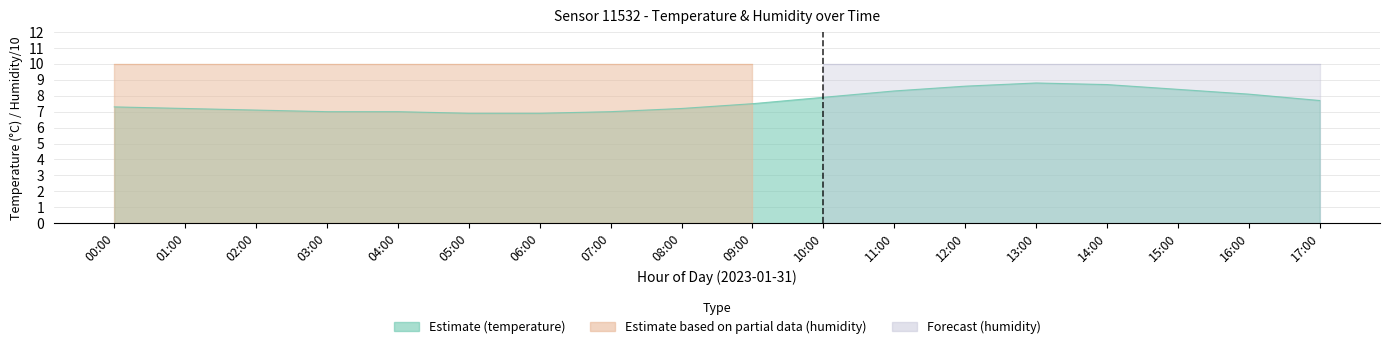

Reading left to right, transcribe all the data shown in this chart.

00:00=7.3	01:00=7.2	02:00=7.1	03:00=7.0	04:00=7.0	05:00=6.9	06:00=6.9	07:00=7.0	08:00=7.2	09:00=7.5	10:00=7.9	11:00=8.3	12:00=8.6	13:00=8.8	14:00=8.7	15:00=8.4	16:00=8.1	17:00=7.7